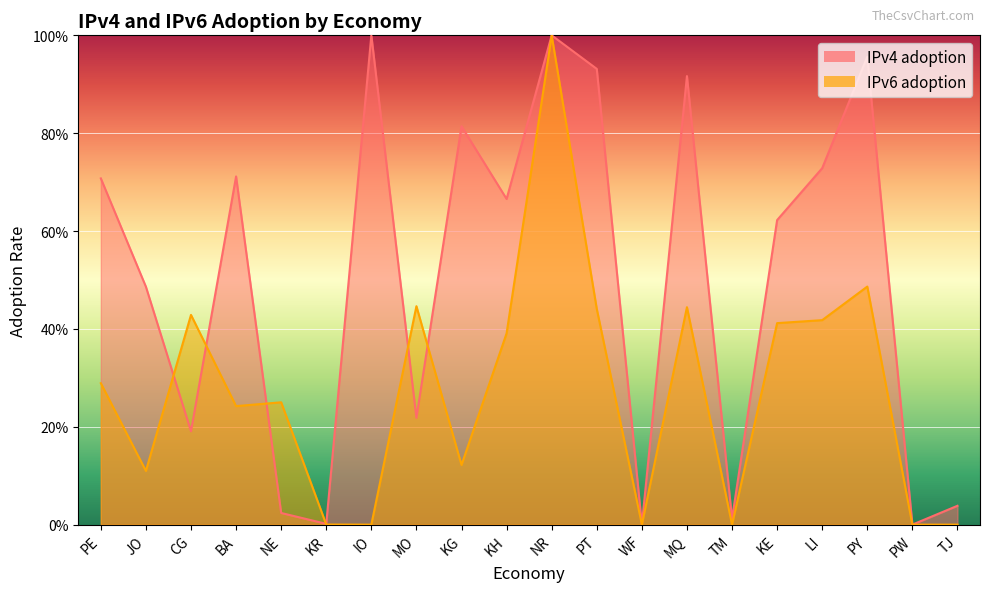

Reading left to right, list all the values displayed in this chart.

IPv4 adoption: PE=0.7	JO=0.5	CG=0.2	BA=0.7	NE=0.0	KR=0.0	IO=1.0	MO=0.2	KG=0.8	KH=0.7	NR=1.0	PT=0.9	WF=0.0	MQ=0.9	TM=0.0	KE=0.6	LI=0.7	PY=1.0	PW=0.0	TJ=0.0
IPv6 adoption: PE=0.3	JO=0.1	CG=0.4	BA=0.2	NE=0.2	KR=0.0	IO=0.0	MO=0.4	KG=0.1	KH=0.4	NR=1.0	PT=0.4	WF=0.0	MQ=0.4	TM=0.0	KE=0.4	LI=0.4	PY=0.5	PW=0.0	TJ=0.0